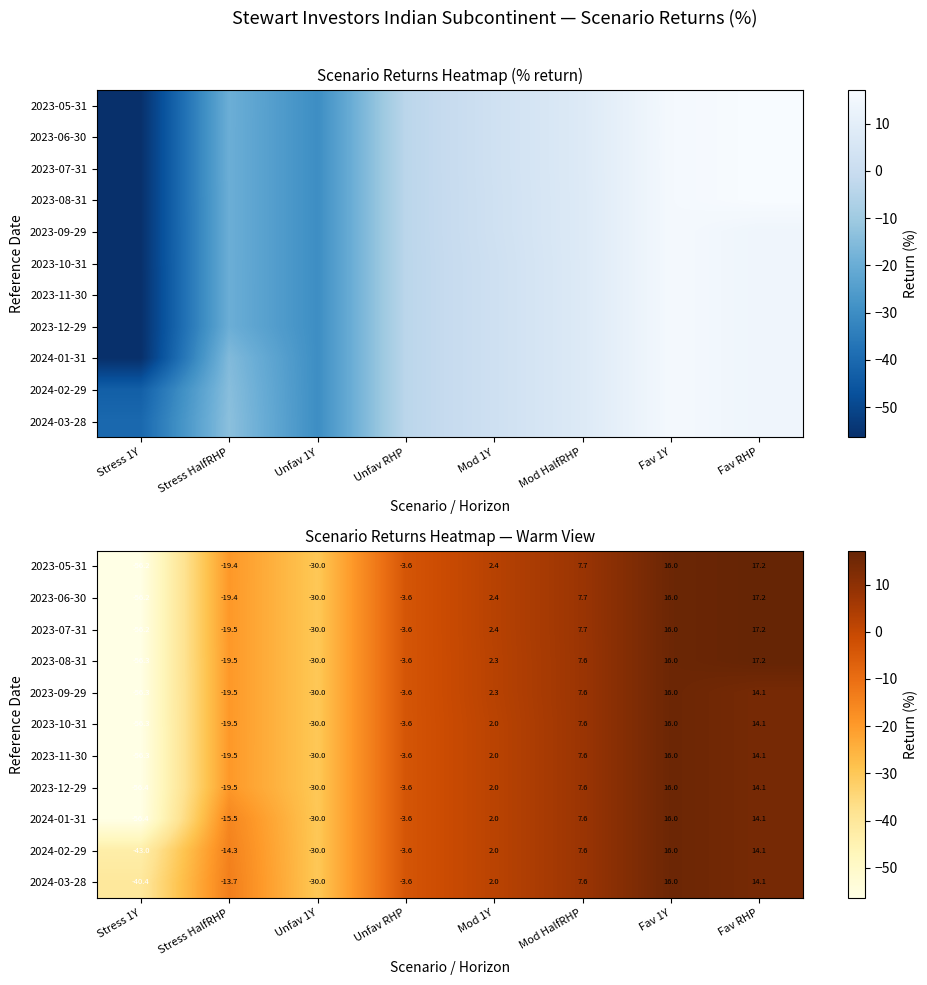

What is the spread (max minus min) of values at Fav RHP?

3.1